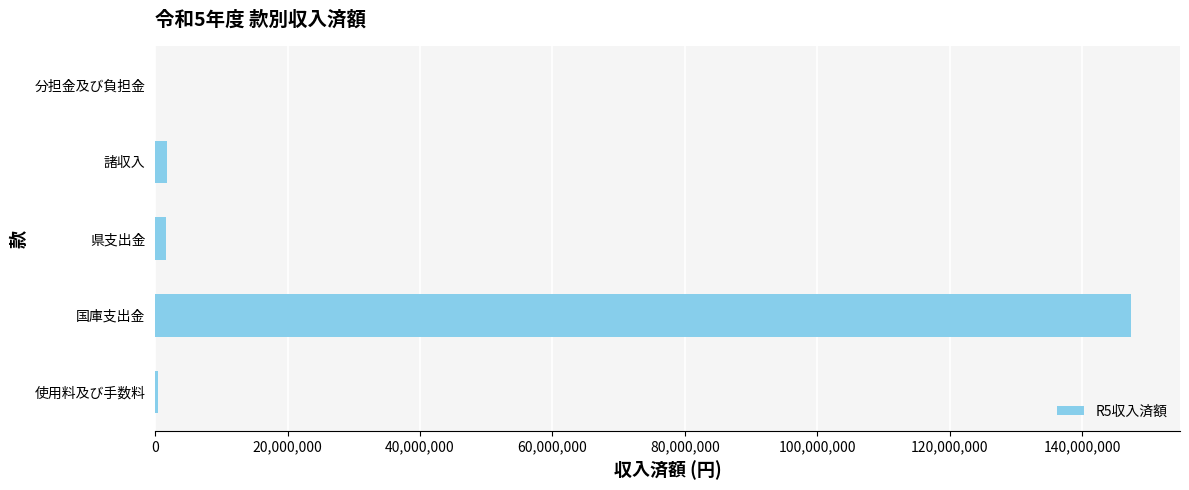

What is the sum of all values?

151228838